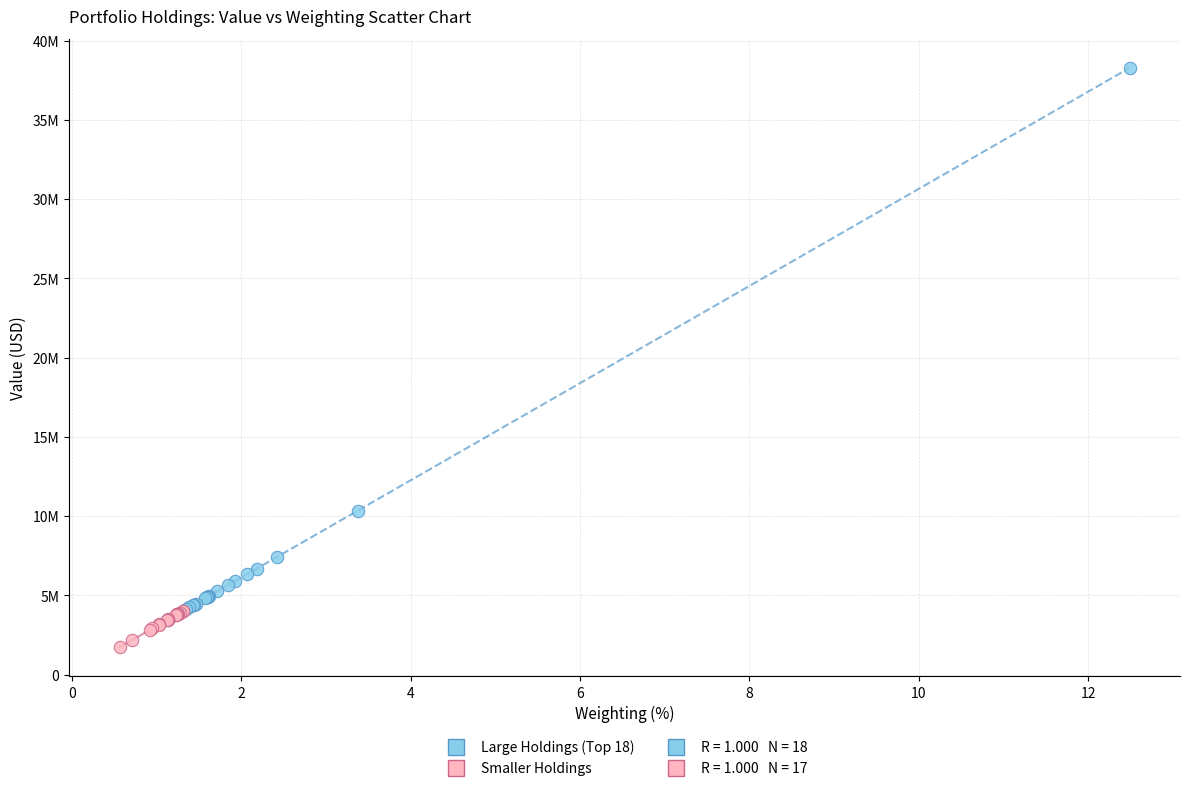

Which series contains the lowest Y value?

Smaller Holdings